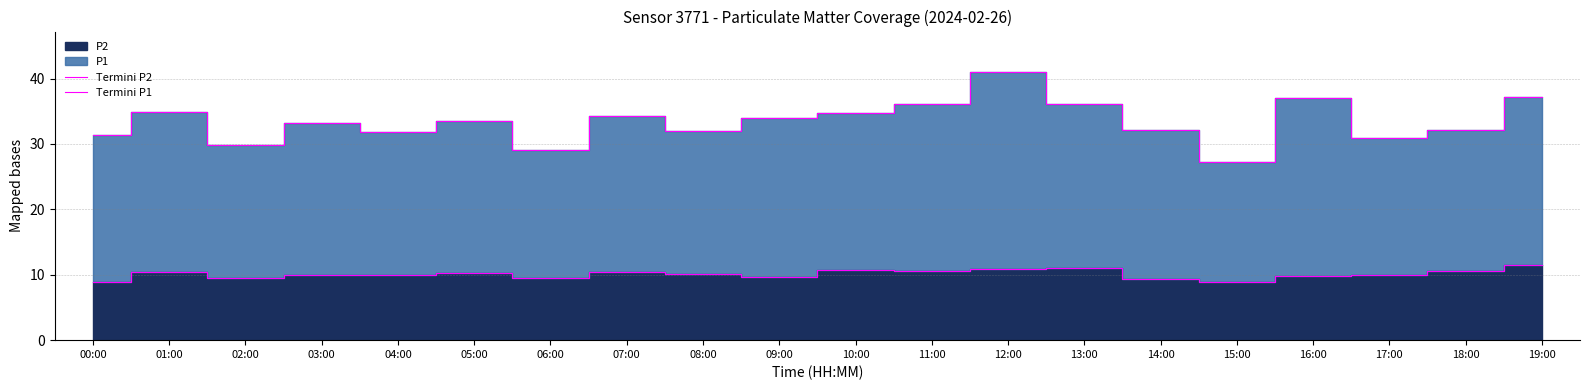

What is the sum of the Termini P1 values at 07:00 and 02:00?

64.1